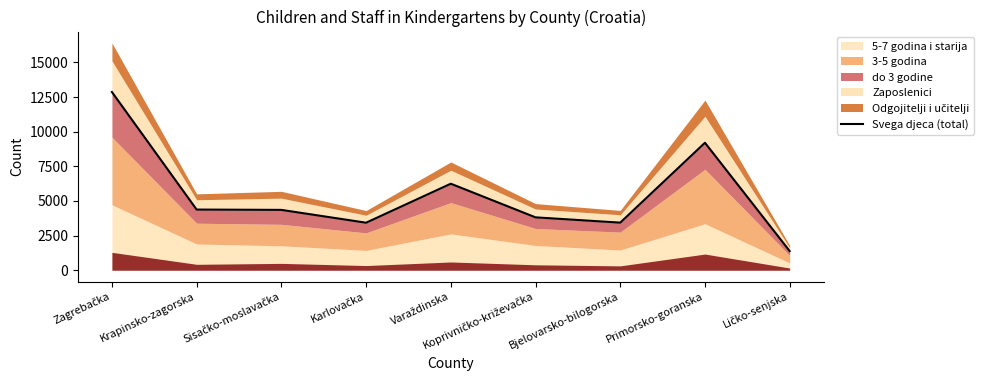

What is the smallest value displayed?

1382